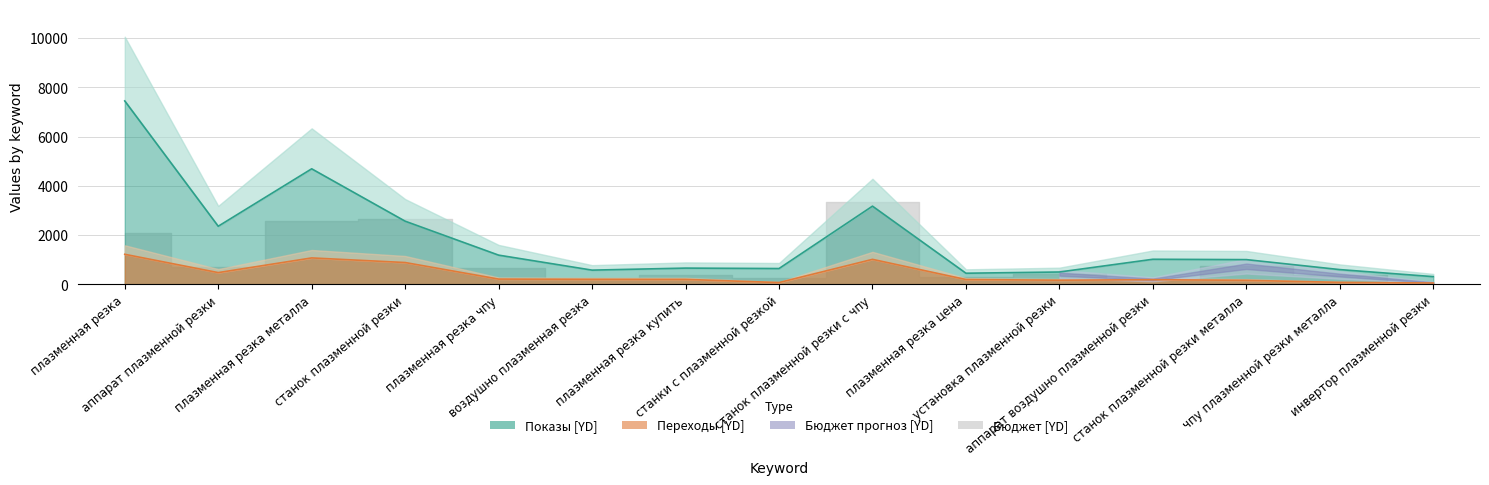

True or false: Показы [YD] and Переходы [YD] intersect in this chart.

False